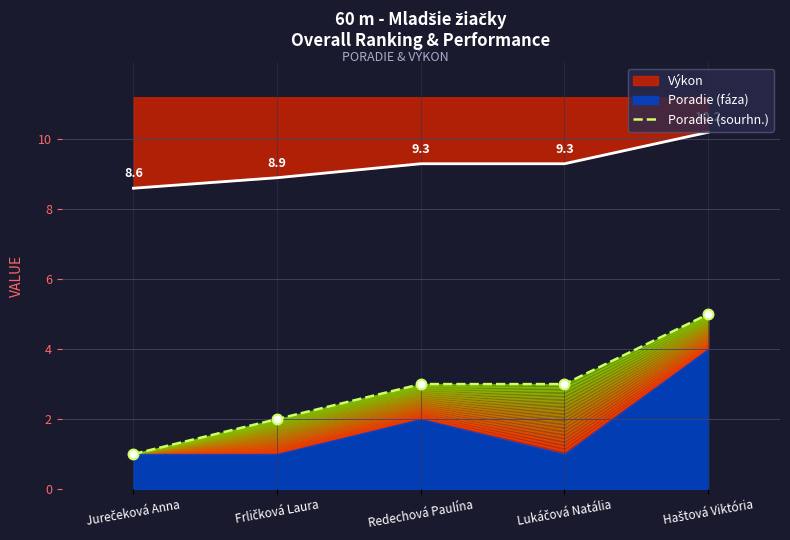

What is the ratio of the value at Lukáčová Natália to the value at Frličková Laura?

1.5